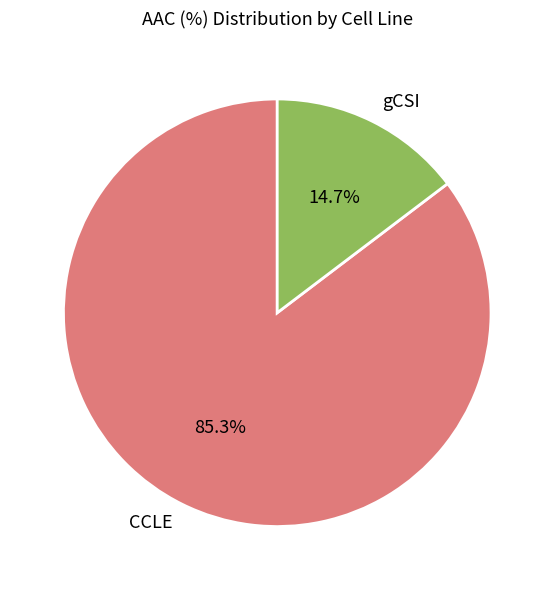

What percentage is NOT represented by CCLE?

14.7%